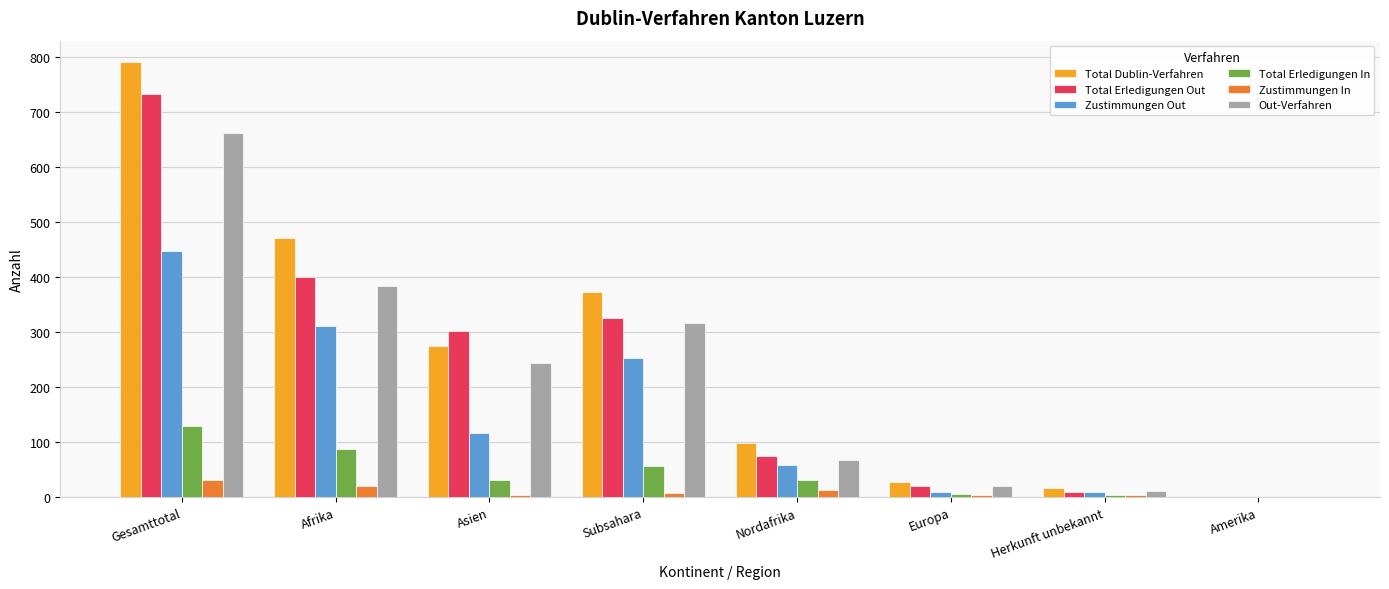

Count the number of categories in the chart.

8